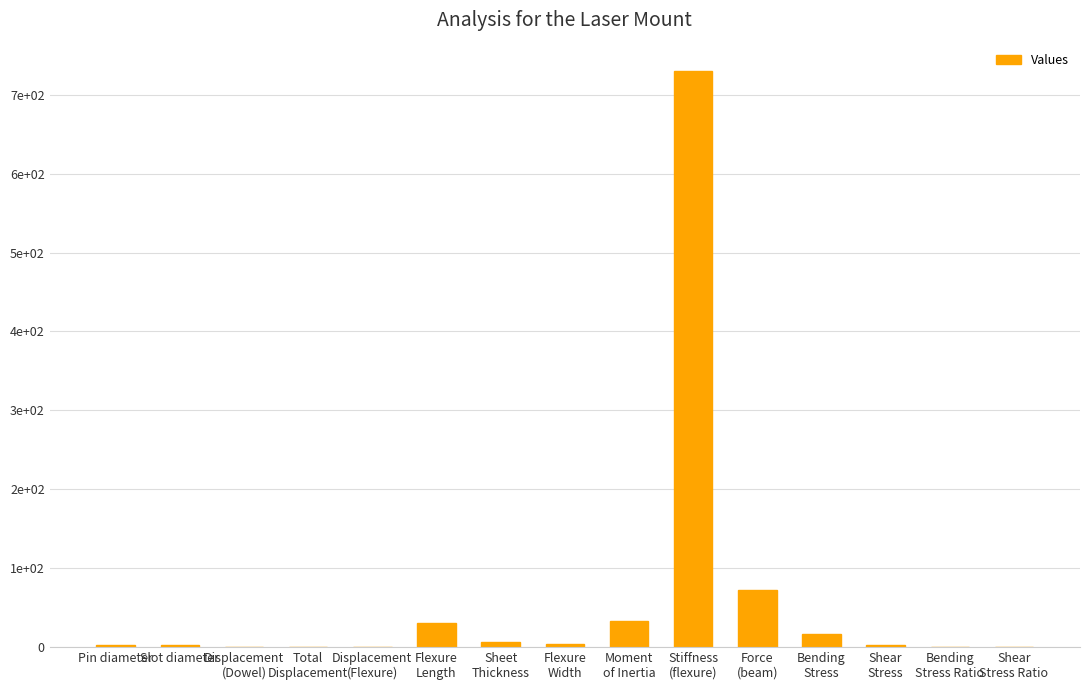

Rank the categories by value from lowest to highest.

Shear
Stress Ratio, Displacement
(Dowel), Displacement
(Flexure), Bending
Stress Ratio, Total
Displacement, Shear
Stress, Slot diameter, Pin diameter, Flexure
Width, Sheet
Thickness, Bending
Stress, Flexure
Length, Moment
of Inertia, Force
(beam), Stiffness
(flexure)